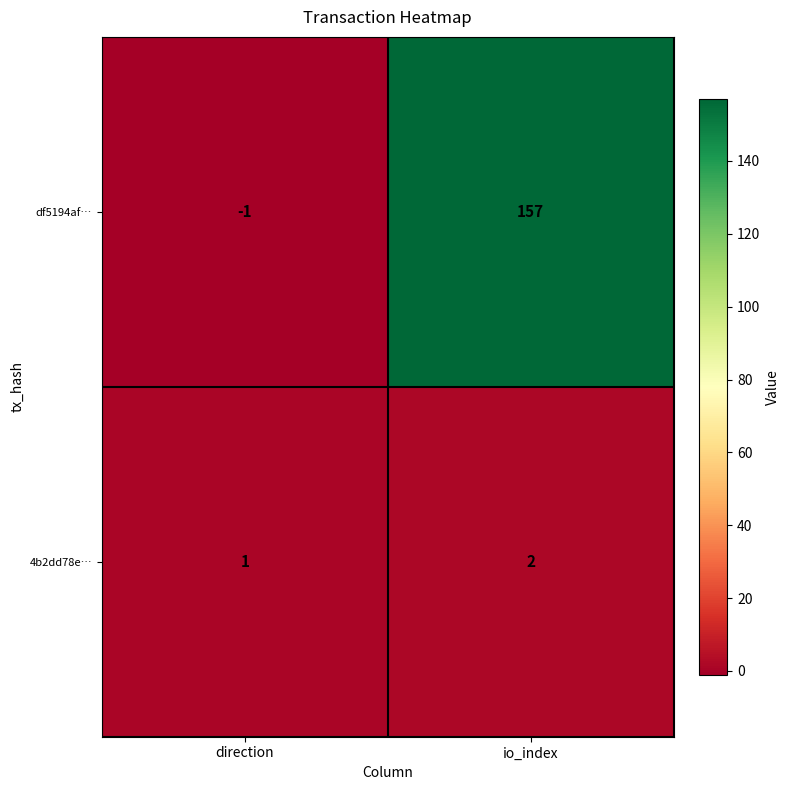

At which label is 4b2dd78e… closest to 1?

direction